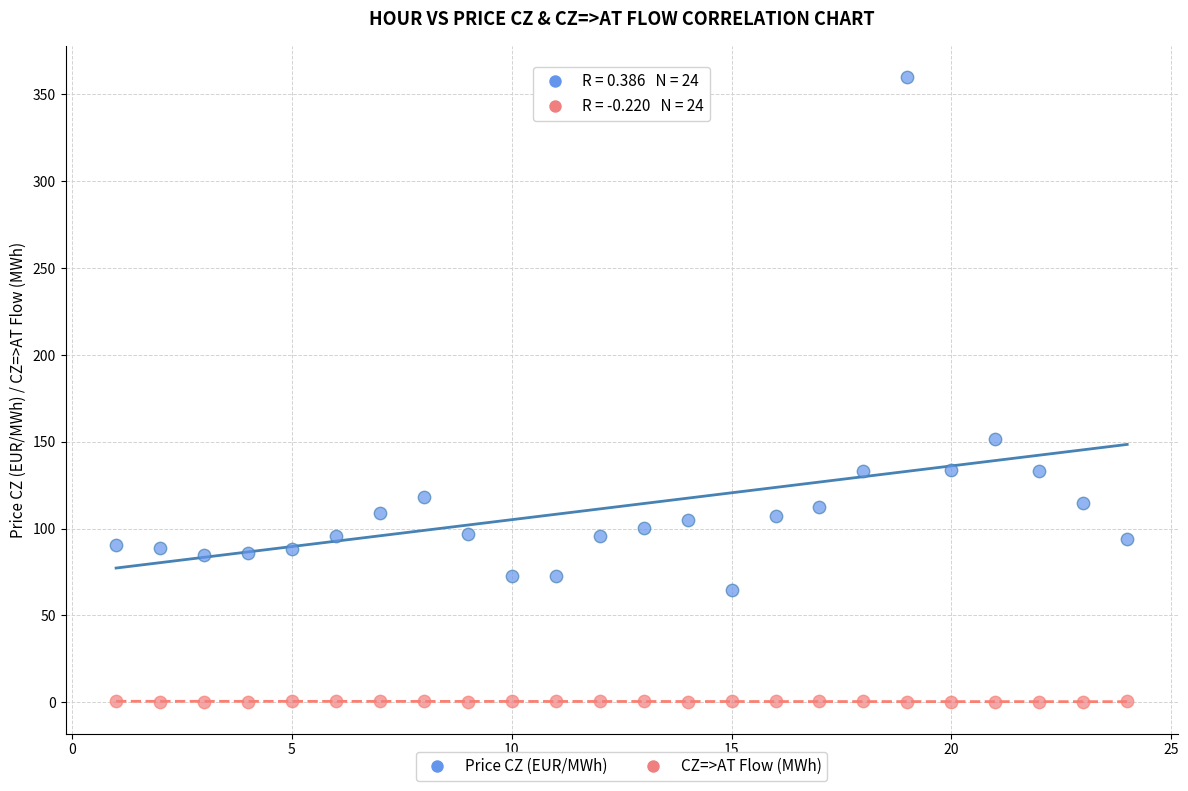

What are all the series names shown in the legend?

Price CZ (EUR/MWh), CZ=>AT Flow (MWh)